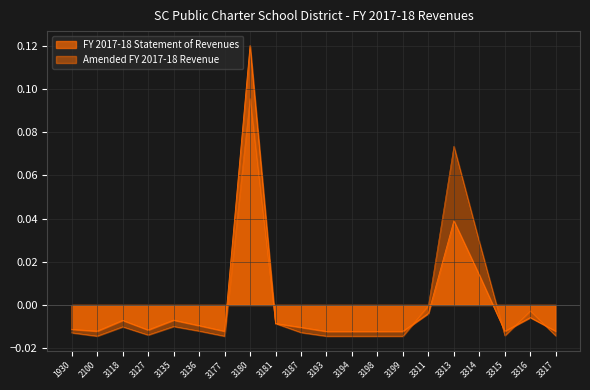

Reading right to left, transcribe all the data shown in this chart.

FY 2017-18 Statement of Revenues: 3317=-0.0	3316=-0.0	3315=-0.0	3314=0.0	3313=0.0	3311=-0.0	3199=-0.0	3198=-0.0	3194=-0.0	3193=-0.0	3187=-0.0	3181=-0.0	3180=0.1	3177=-0.0	3136=-0.0	3135=-0.0	3127=-0.0	3118=-0.0	2100=-0.0	1930=-0.0
Amended FY 2017-18 Revenue: 3317=-0.0	3316=-0.0	3315=-0.0	3314=0.0	3313=0.1	3311=-0.0	3199=-0.0	3198=-0.0	3194=-0.0	3193=-0.0	3187=-0.0	3181=-0.0	3180=0.1	3177=-0.0	3136=-0.0	3135=-0.0	3127=-0.0	3118=-0.0	2100=-0.0	1930=-0.0